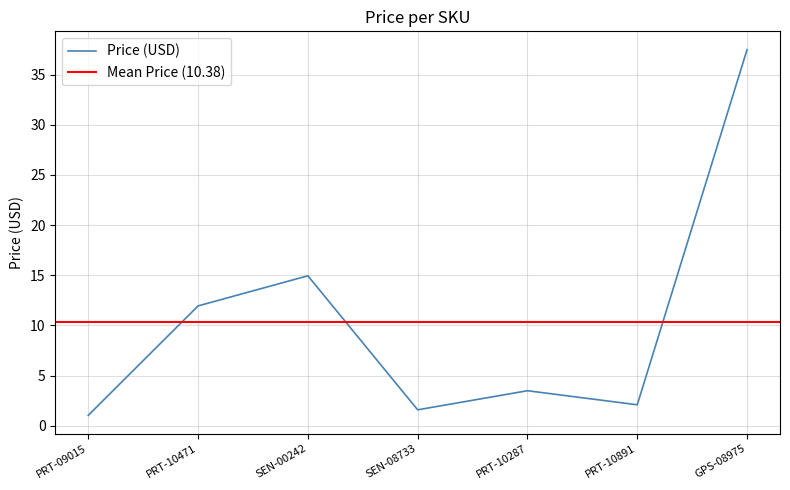

Reading right to left, list all the values displayed in this chart.

37.5	2.1	3.5	1.6	14.9	11.9	1.1